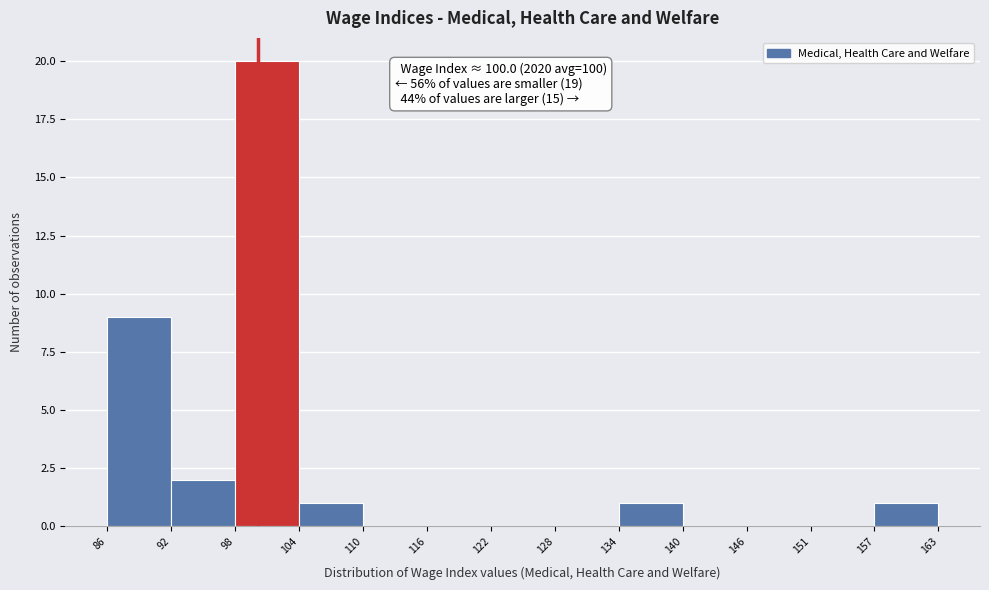

Which range on the x-axis has the tallest bar?

98 to 104